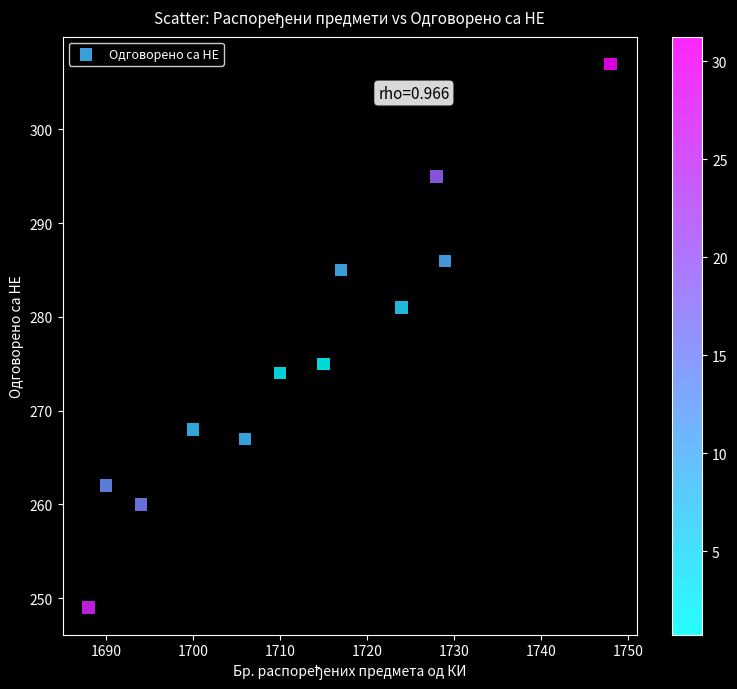

What is the average X value?

1712